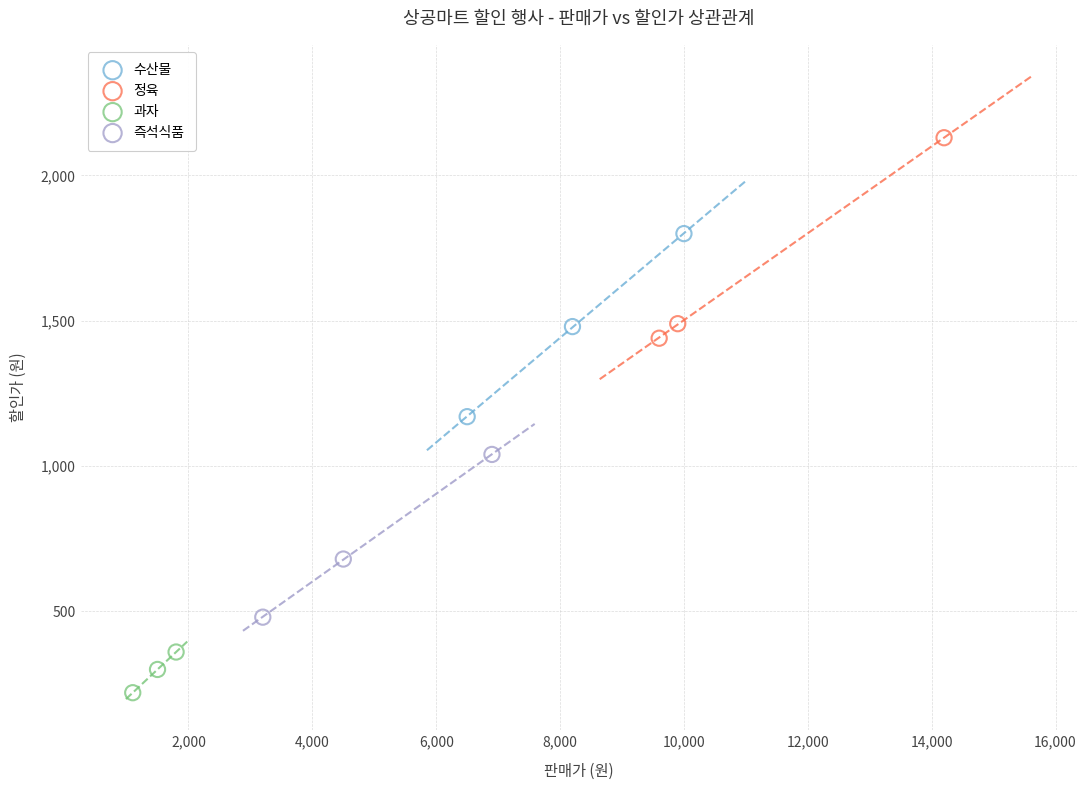

Which series reaches the minimum Y coordinate?

과자